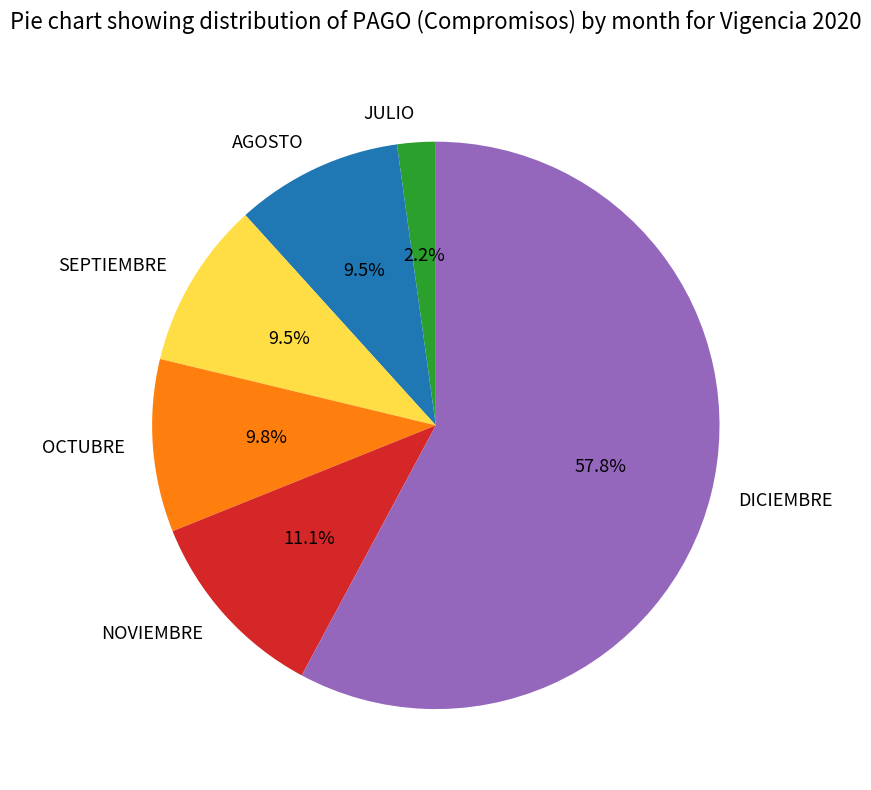

Does any single category account for the majority?

Yes